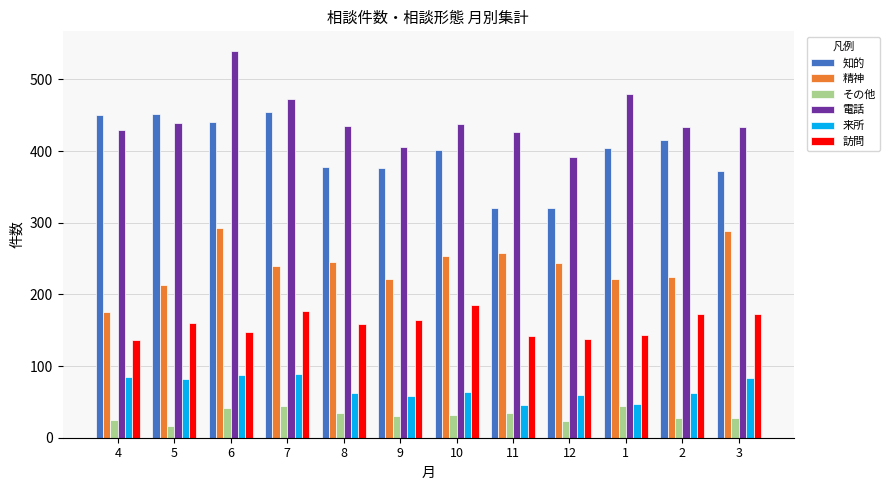

Which series changed the most between 9 and 1?

電話